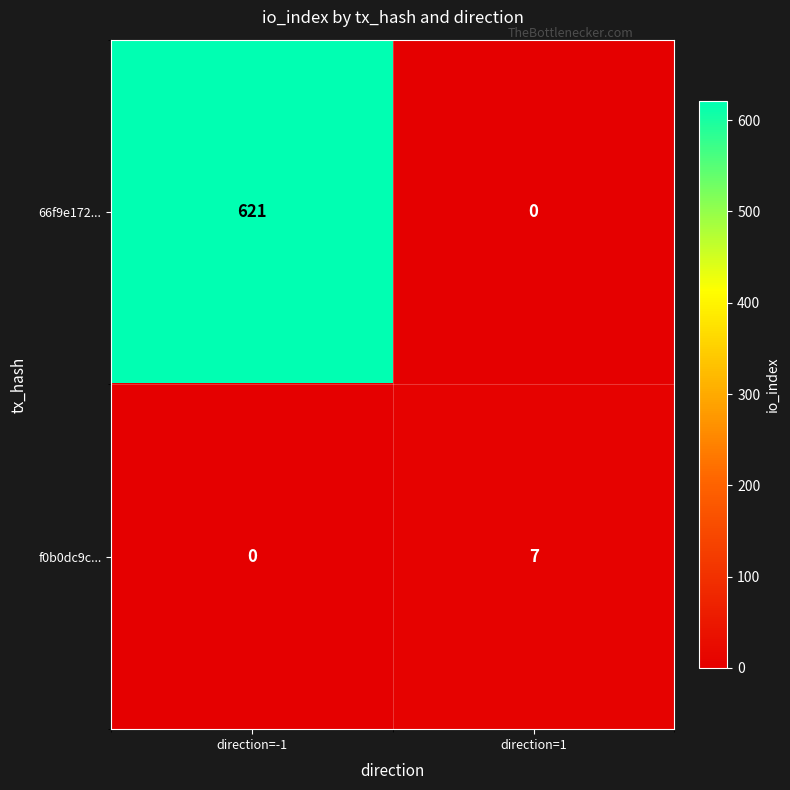

What is the spread (max minus min) of values at direction=-1?

621